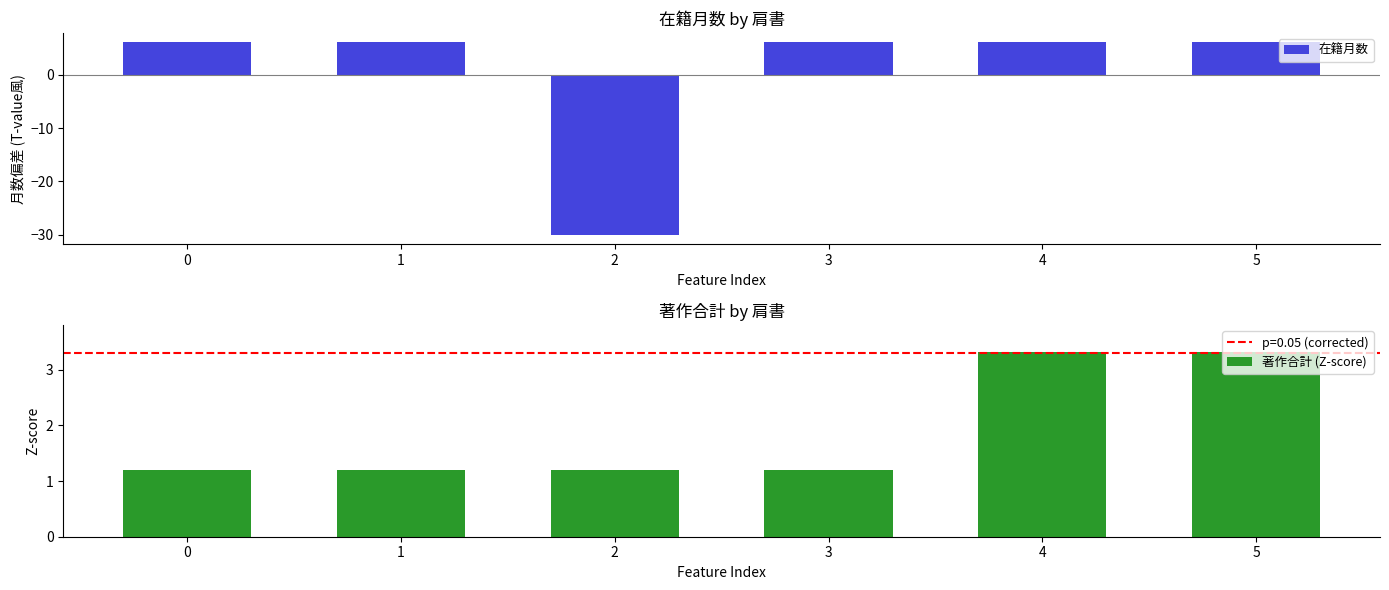

Is it true that 在籍月数 equals -45.6 at 2?

False